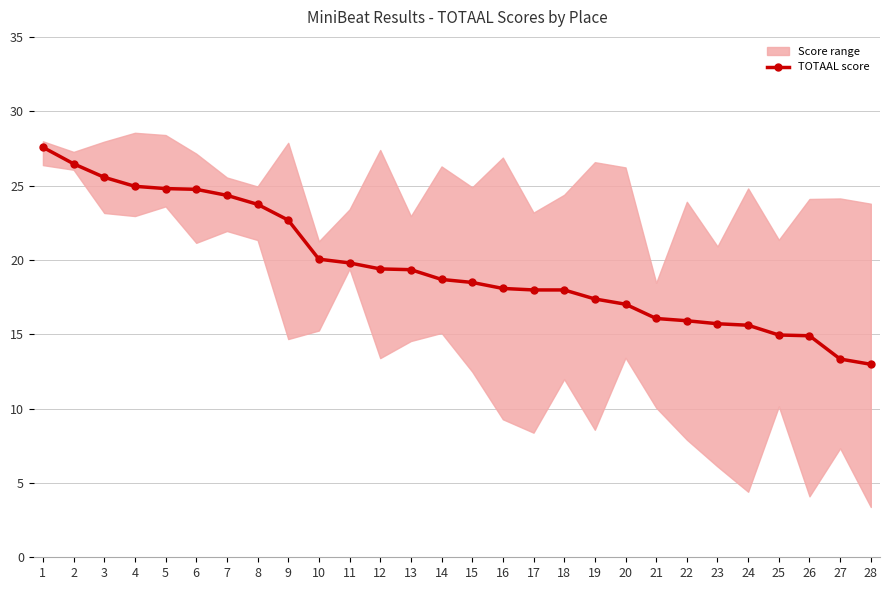

Reading right to left, extract all data points from this chart.

28=13.0	27=13.3	26=14.9	25=14.9	24=15.6	23=15.7	22=15.9	21=16.1	20=17.0	19=17.4	18=18.0	17=18.0	16=18.1	15=18.5	14=18.7	13=19.3	12=19.4	11=19.8	10=20.1	9=22.7	8=23.7	7=24.3	6=24.7	5=24.8	4=24.9	3=25.6	2=26.5	1=27.6